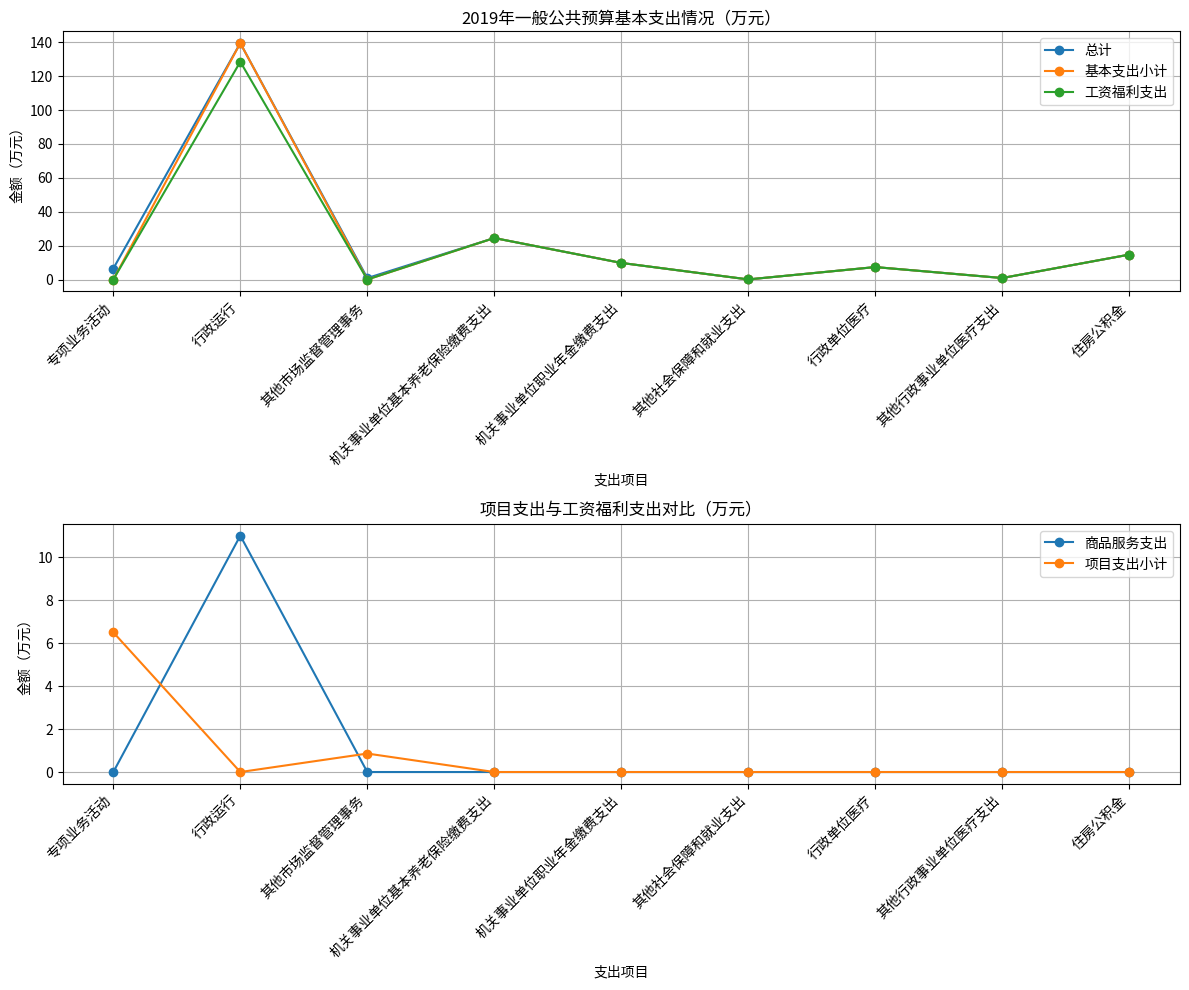

In 项目支出小计, how many points are lower than both neighbors (excluding endpoints)?

1